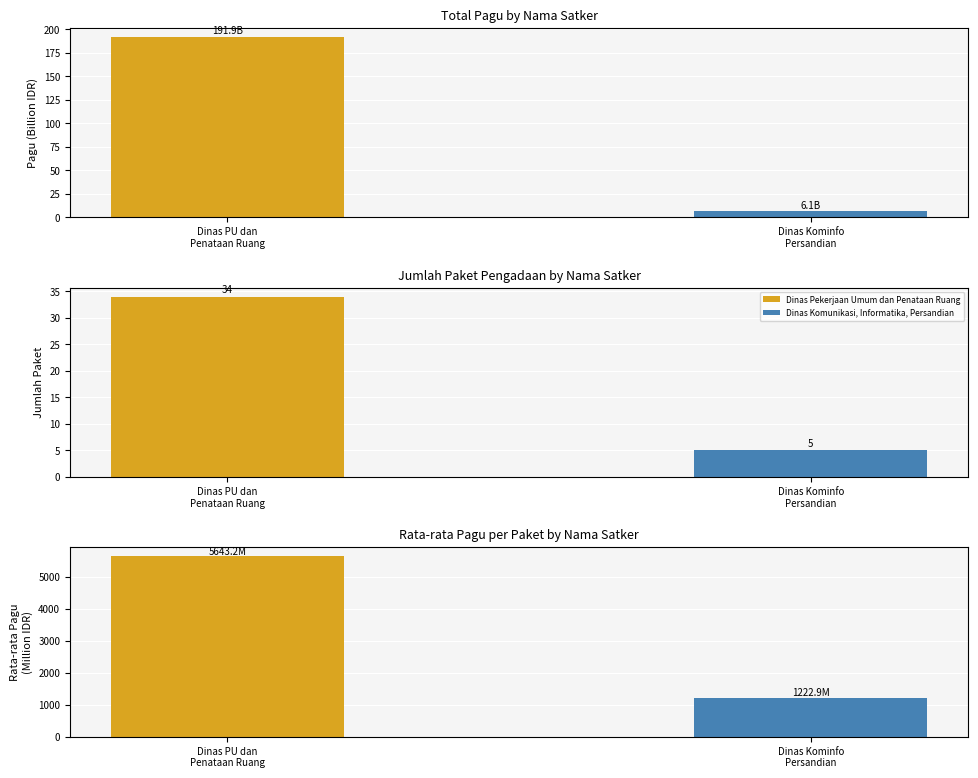

What is the label of the 1st bar from the left?

Dinas PU dan
Penataan Ruang